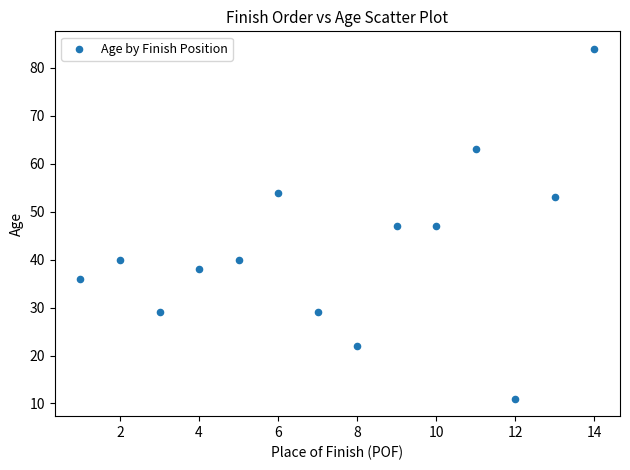

What is the range of Y values (max minus min)?

73